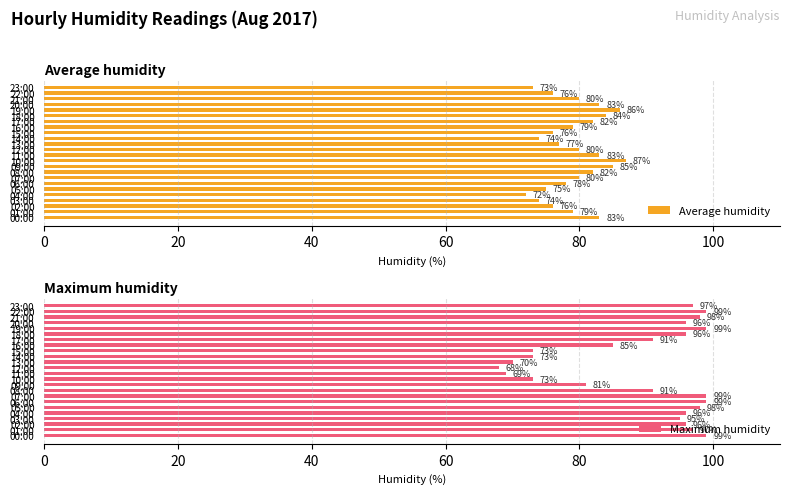

What is the difference between the maximum and minimum values in the Average humidity series?

15